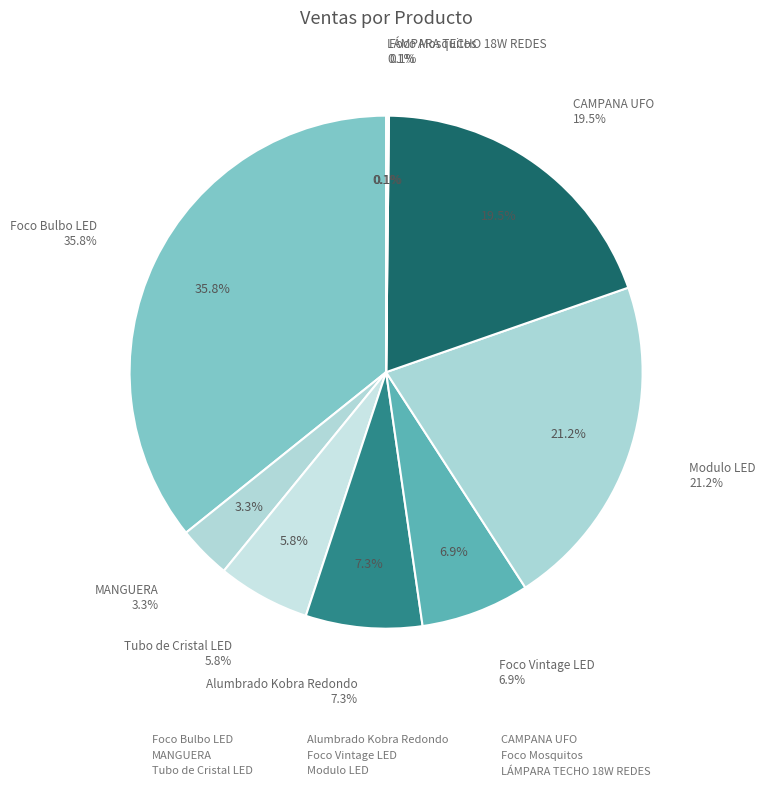

What is the change in value from Tubo de Cristal LED to LÁMPARA TECHO 18W REDES?

-6808.5